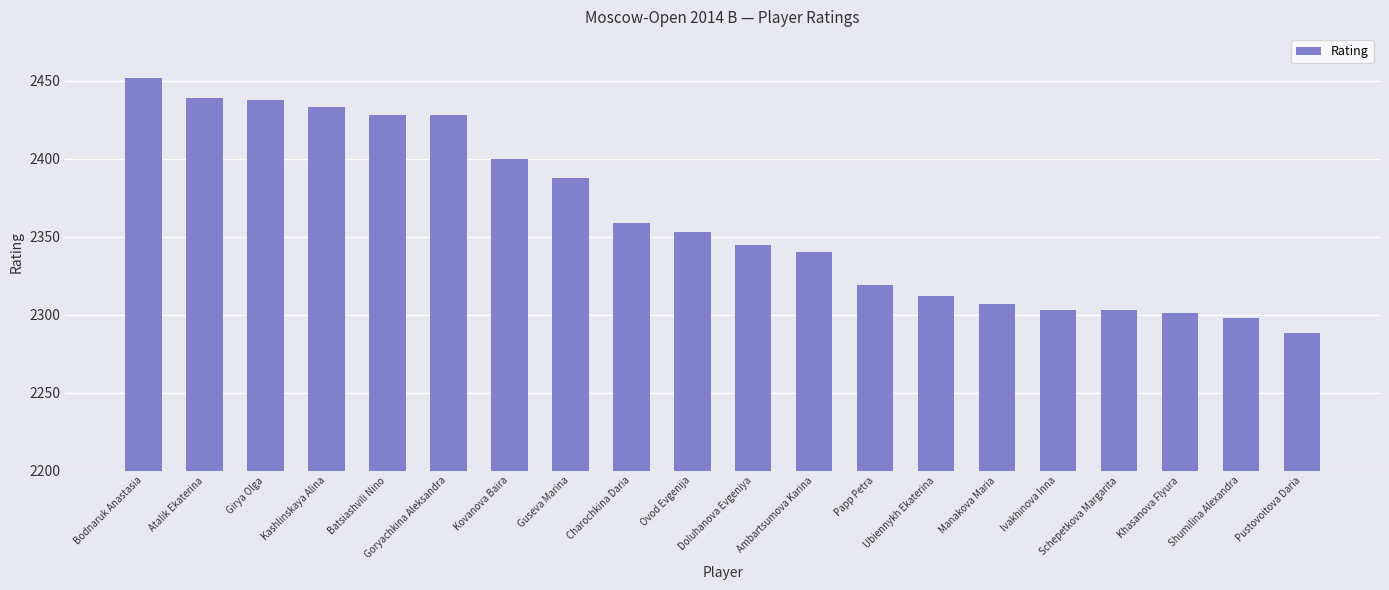

What is the difference between the maximum and minimum values?

164